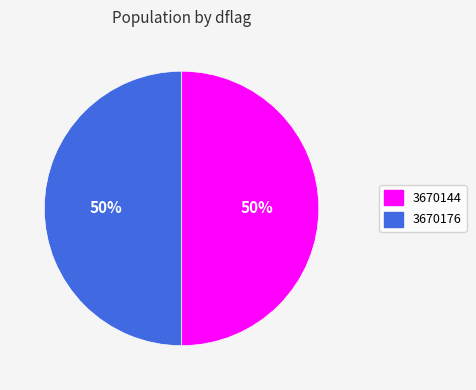

How many segments does this pie chart have?

2